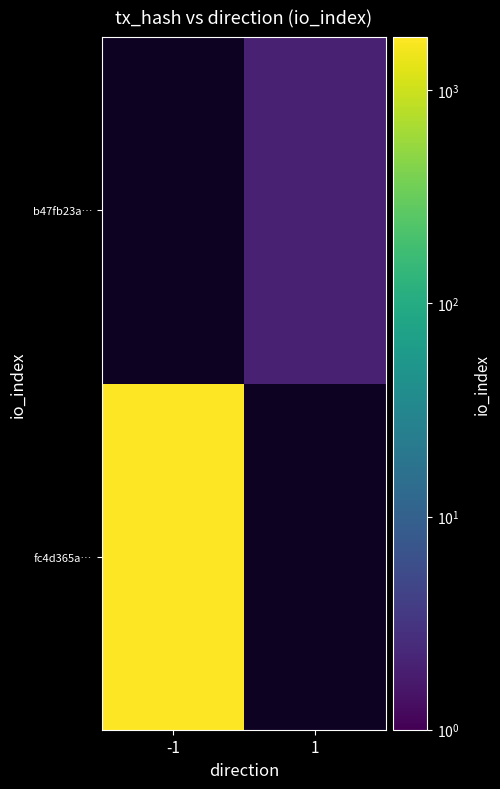

The value of b47fb23a… at 1 is 1.3. True or false?

False